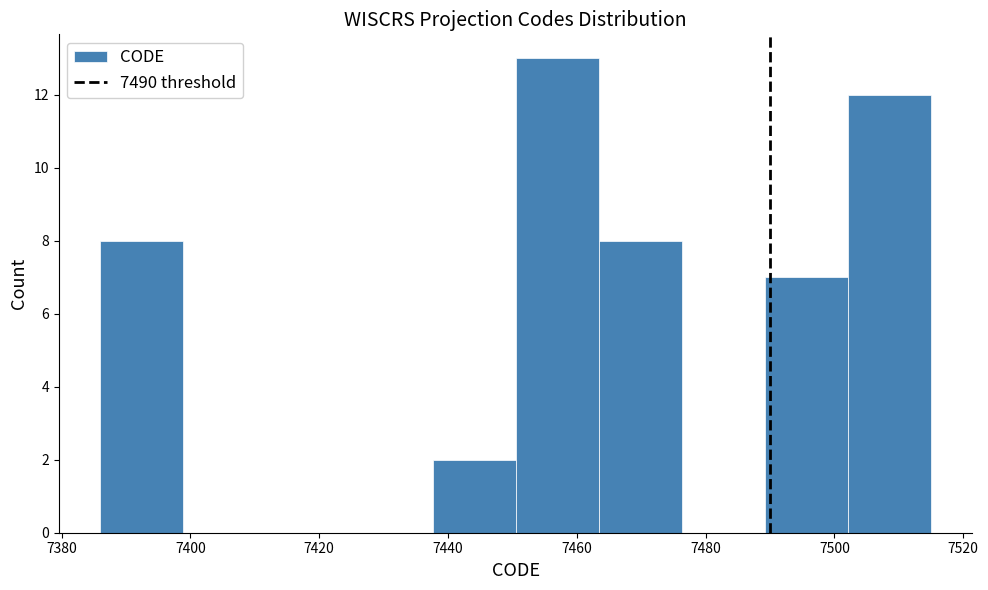

Over which range of the x-axis is the bar tallest?

7450 to 7464